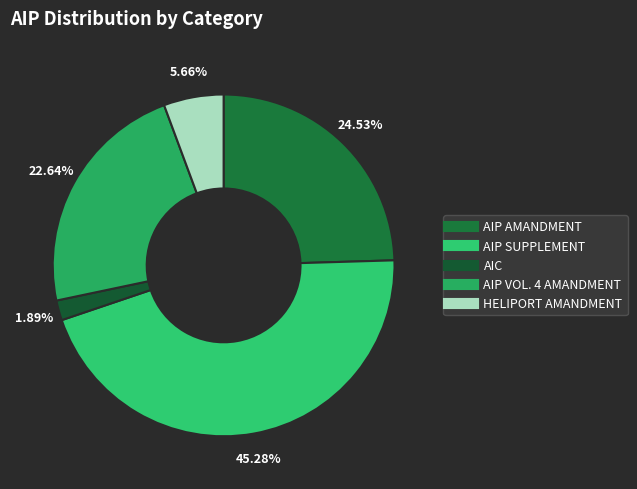

What is the largest slice in the pie chart?

AIP SUPPLEMENT